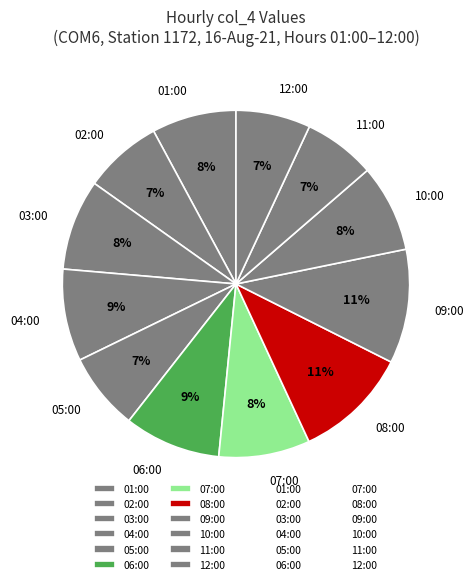

What percentage is the 11:00 slice, to the nearest percent?

7%